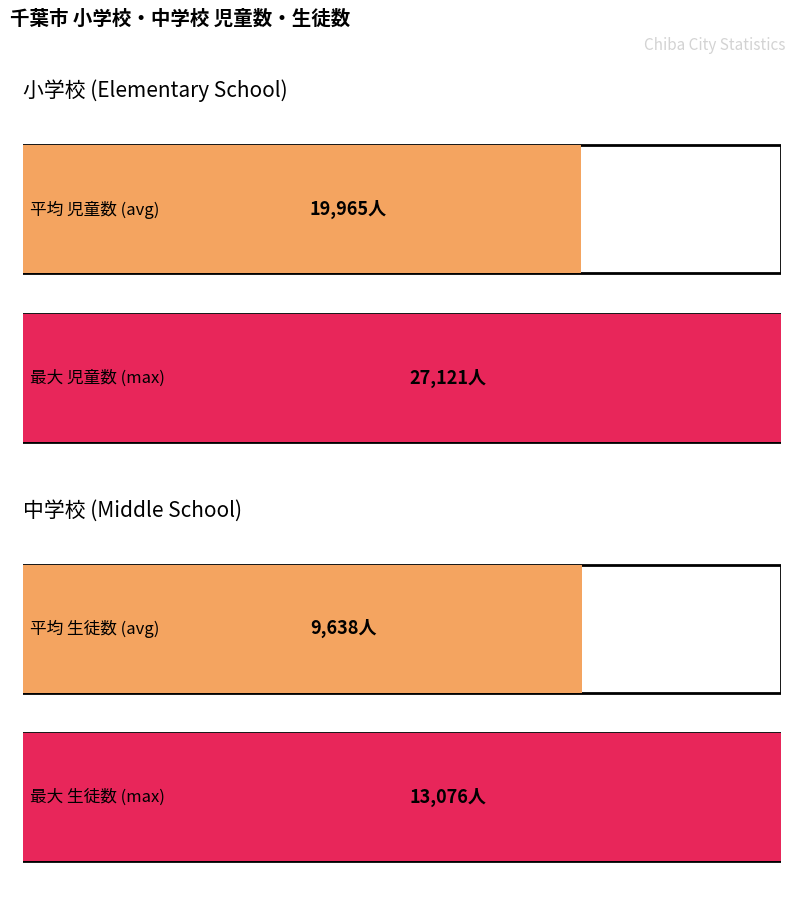

Is it true that 児童数(小学校) equals 6972 at 1954?

False